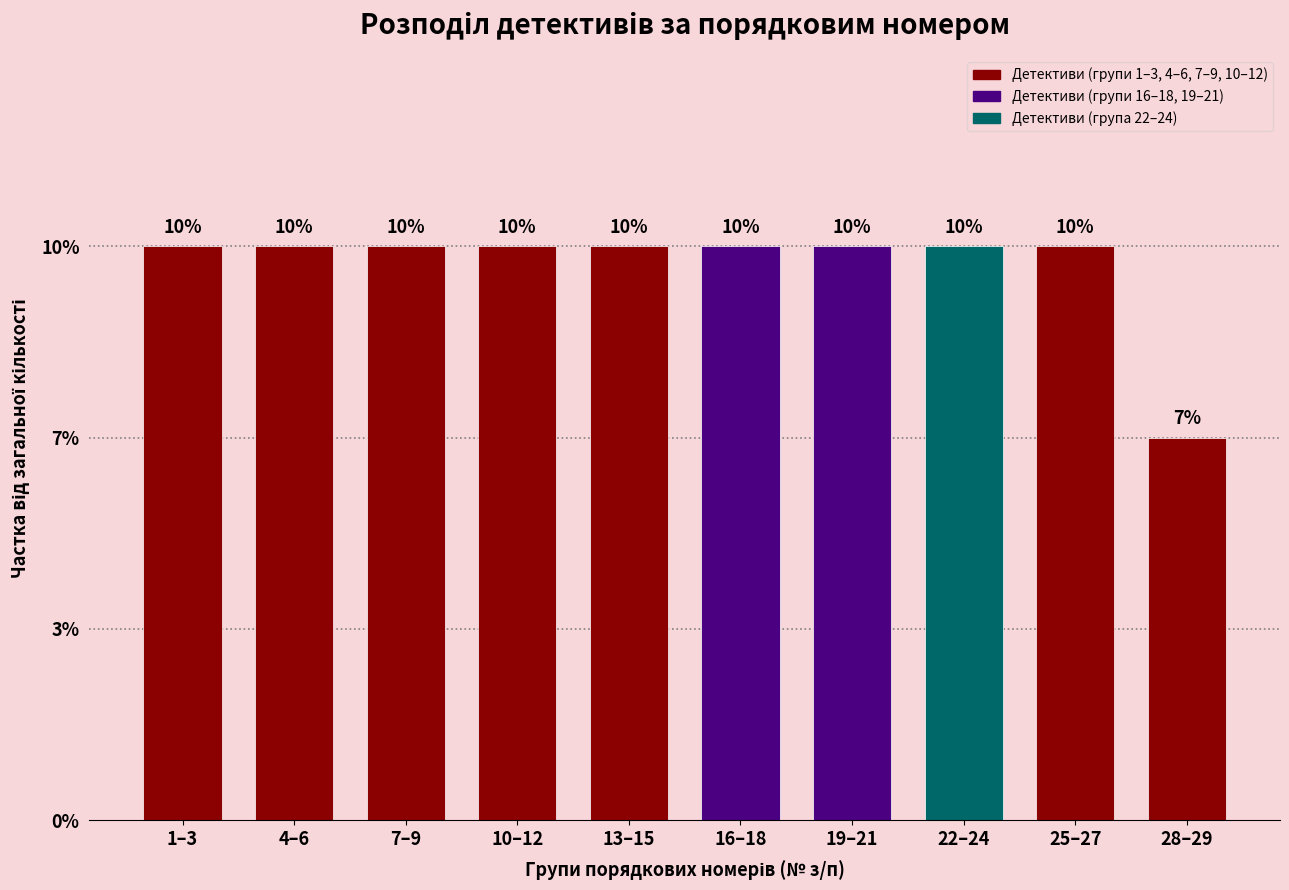

Does the chart contain any negative values?

No